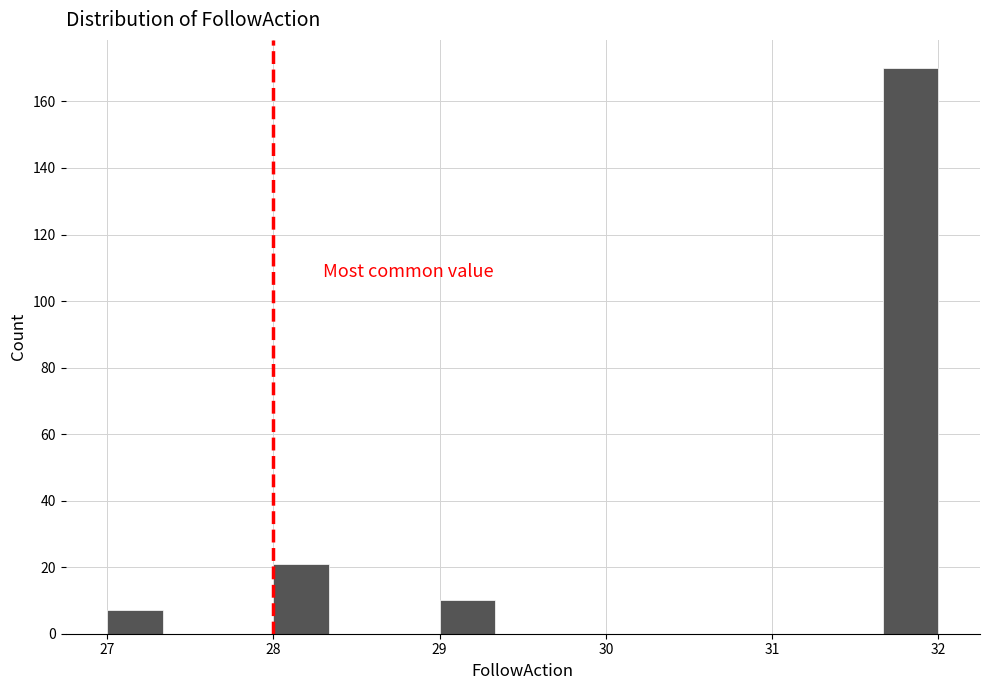

Around what value on the x-axis is the tallest bar? Give the approximate position of its centre, as read against the axis.

31.8